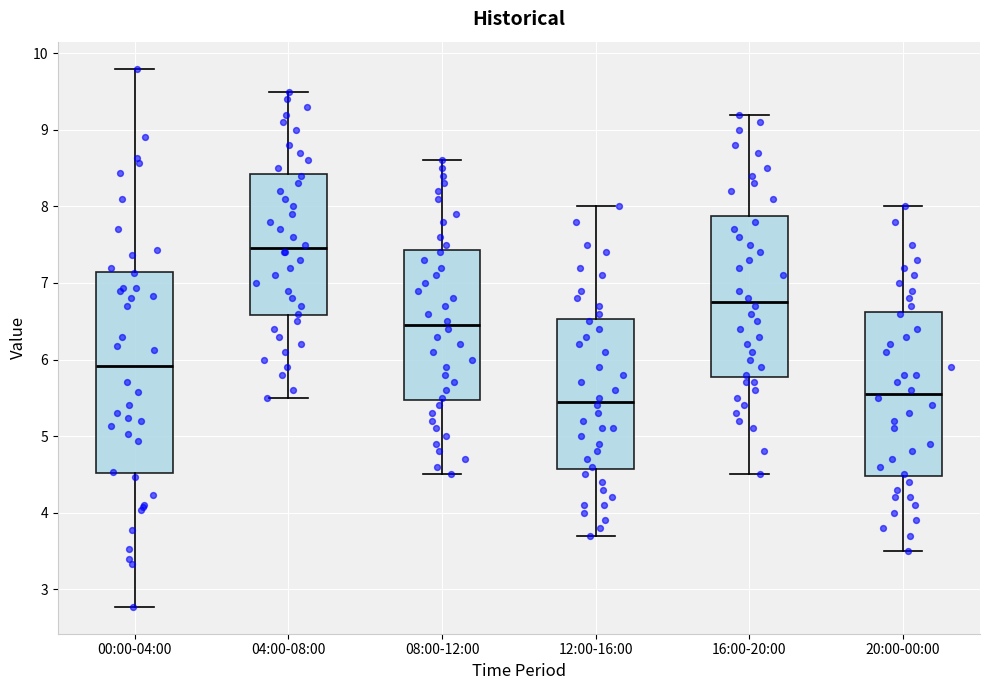

Reading left to right, transcribe this box plot: for each box, give where its median line is, the range the box spans, and where its two whiskers end, as read against the y-axis. The values are not printed on the chart, so give them approximately, as read against the axis.

00:00-04:00: median 5.9, box 4.5 to 7.1, whiskers 2.8 to 9.8
04:00-08:00: median 7.5, box 6.6 to 8.4, whiskers 5.5 to 9.5
08:00-12:00: median 6.5, box 5.5 to 7.4, whiskers 4.5 to 8.6
12:00-16:00: median 5.5, box 4.6 to 6.5, whiskers 3.7 to 8.0
16:00-20:00: median 6.8, box 5.8 to 7.9, whiskers 4.5 to 9.2
20:00-00:00: median 5.6, box 4.5 to 6.6, whiskers 3.5 to 8.0